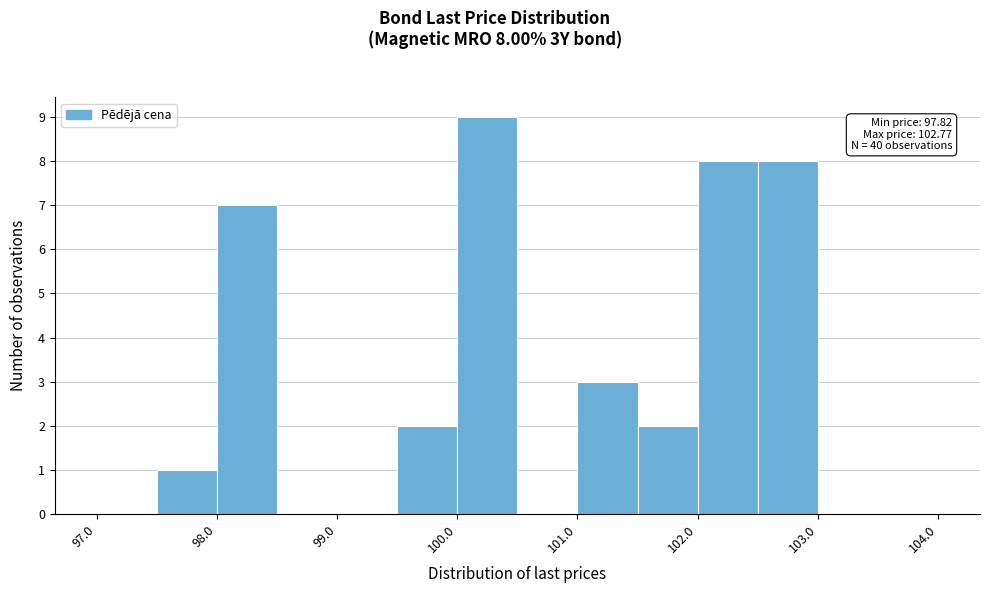

Which range on the x-axis has the tallest bar?

100.0 to 100.5